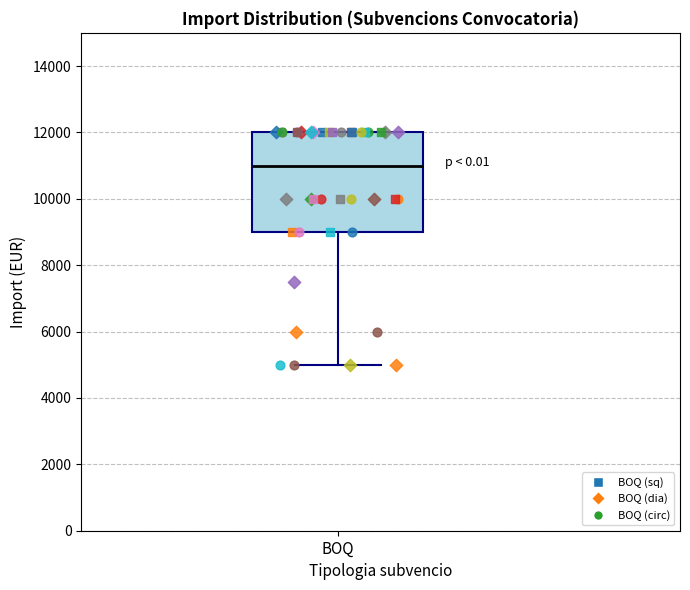

Where does the median line of the box for BOQ sit on the y-axis? The values are not printed on the chart, so give them approximately, as read against the axis.

11000